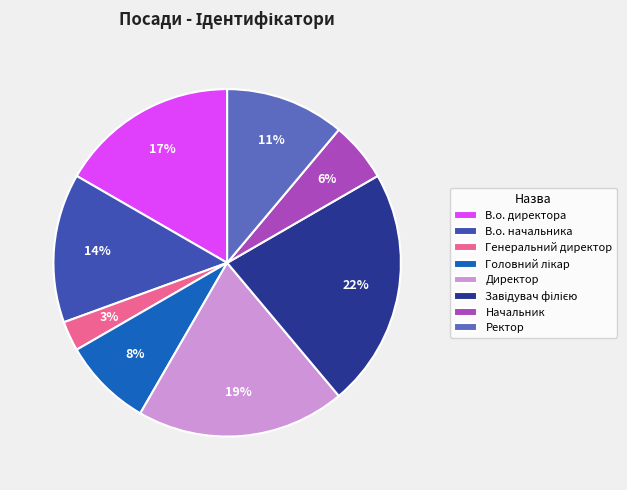

Combined, do В.о. начальника and В.о. директора account for over 50%?

No